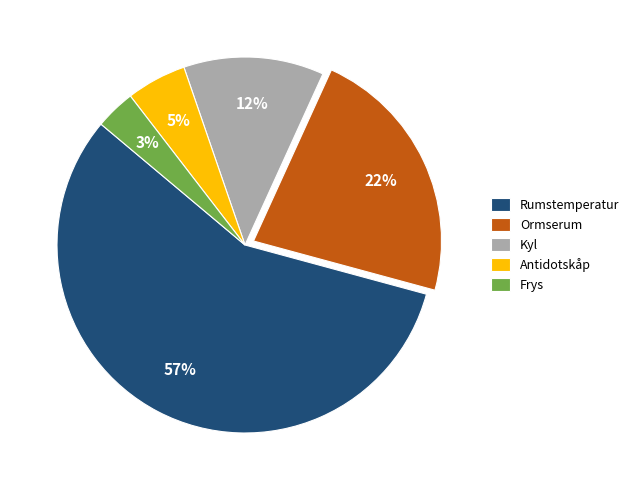

To the nearest percent, what percentage of the pie is Frys?

3%